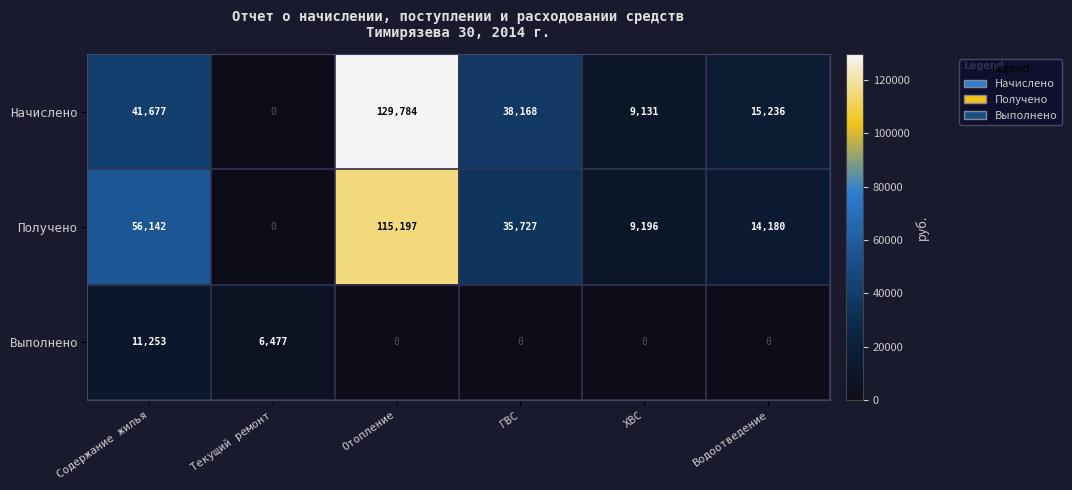

Is the value of Начислено at ГВС greater than the value of Получено at Содержание жилья?

No